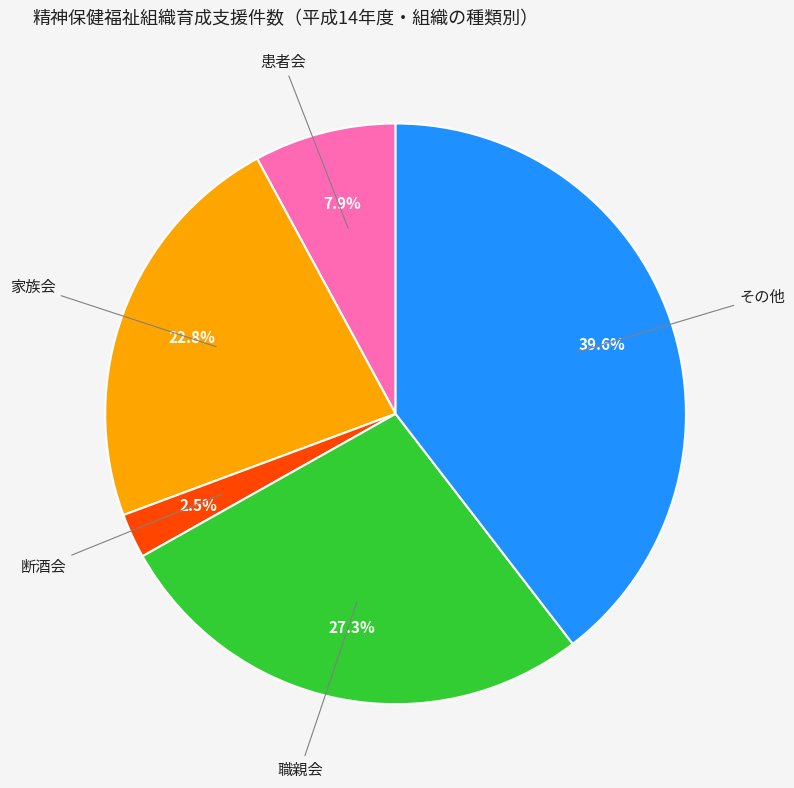

The 断酒会 slice represents 13% of the pie. True or false?

False